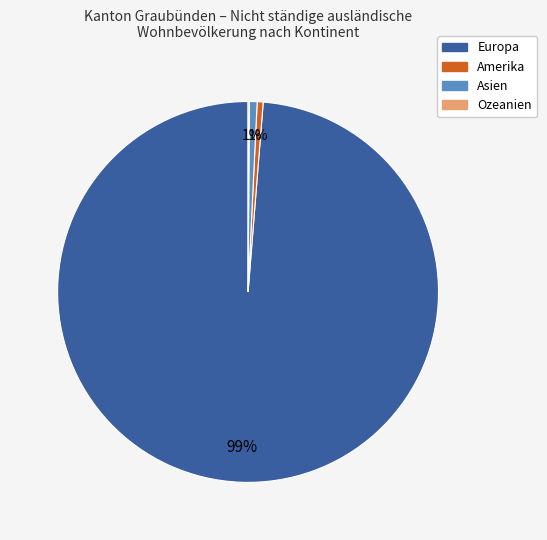

Is there any slice that represents more than half of the pie?

Yes